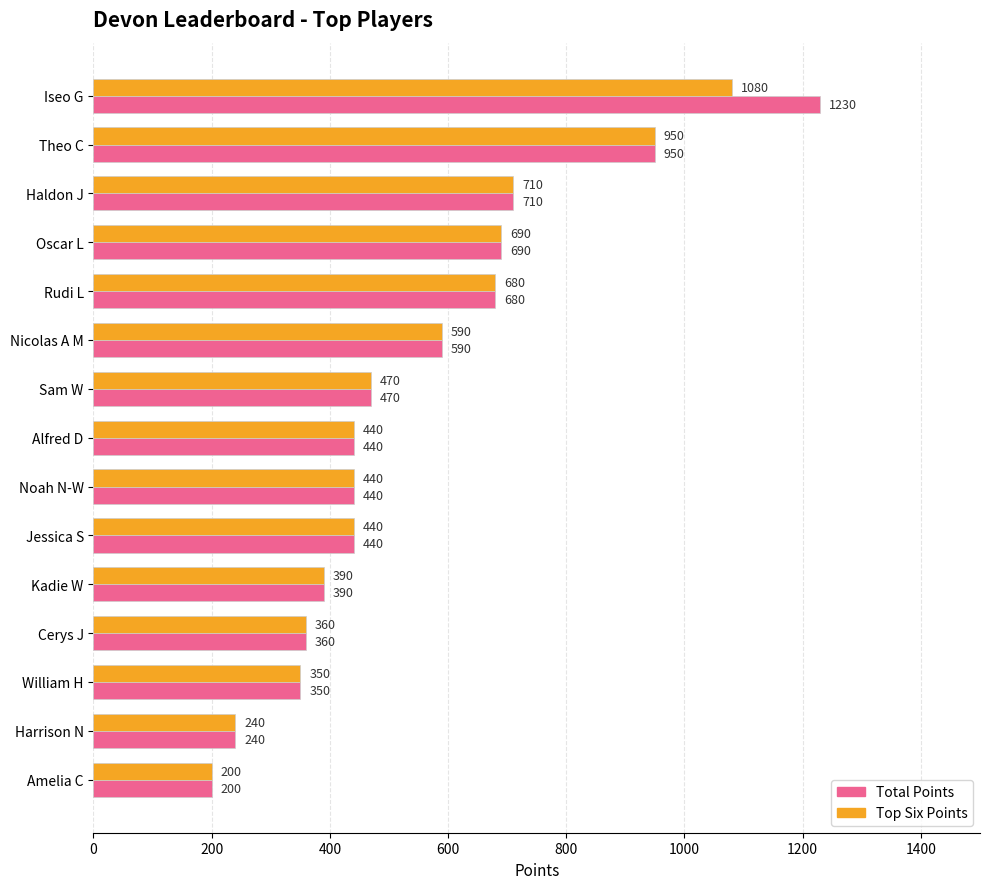

At which label is Total Points closest to 715?

Haldon J